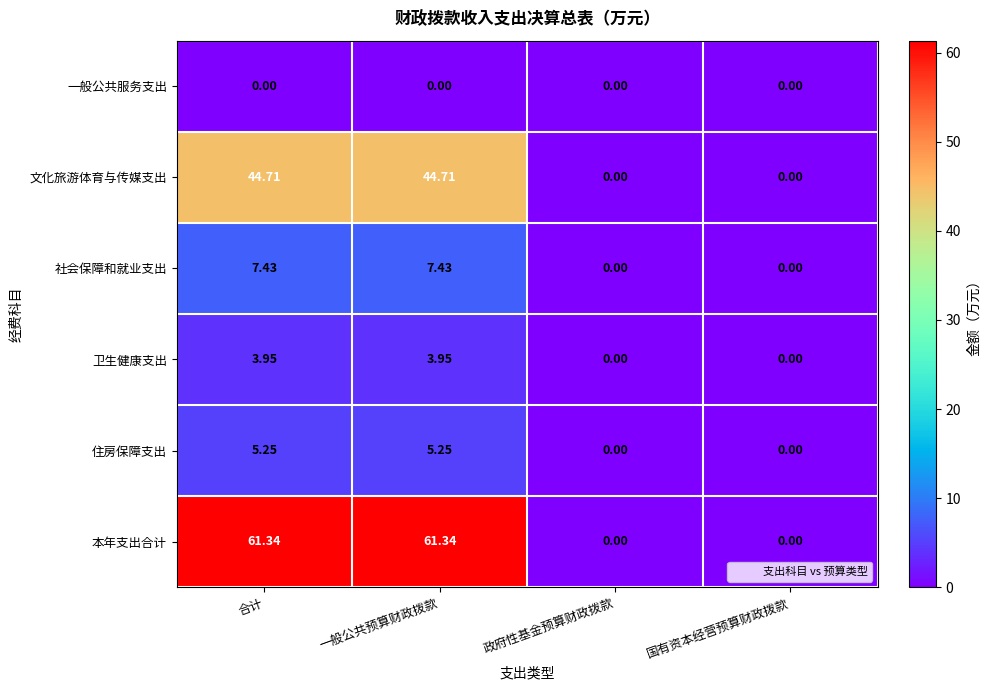

Is the value of 文化旅游体育与传媒支出 at 国有资本经营预算财政拨款 greater than the value of 卫生健康支出 at 一般公共预算财政拨款?

No